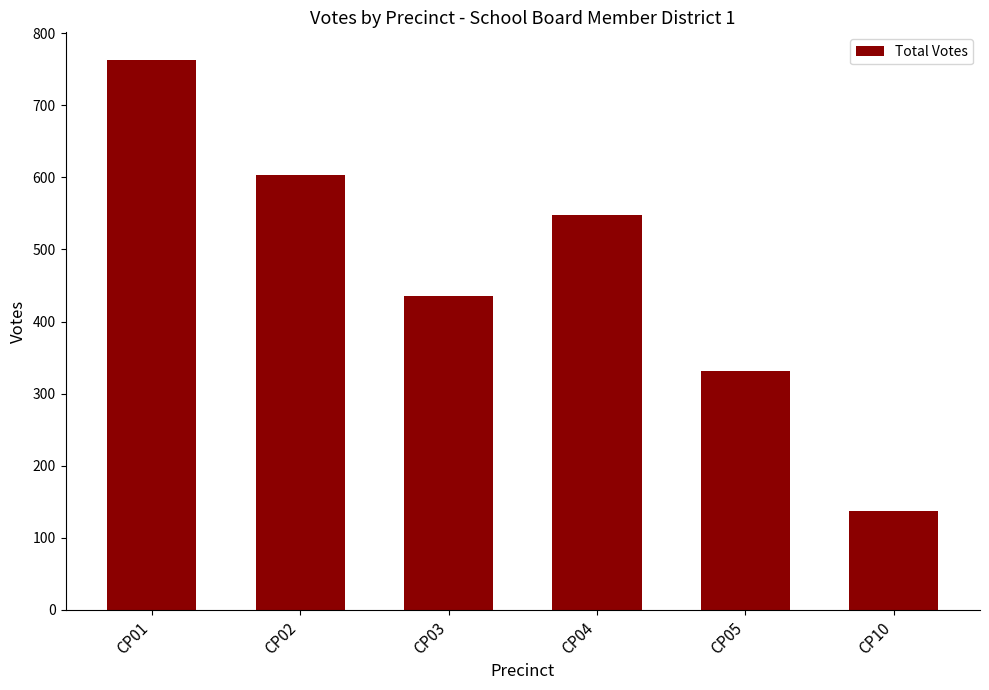

Is it true that the value at CP04 is 548?

True